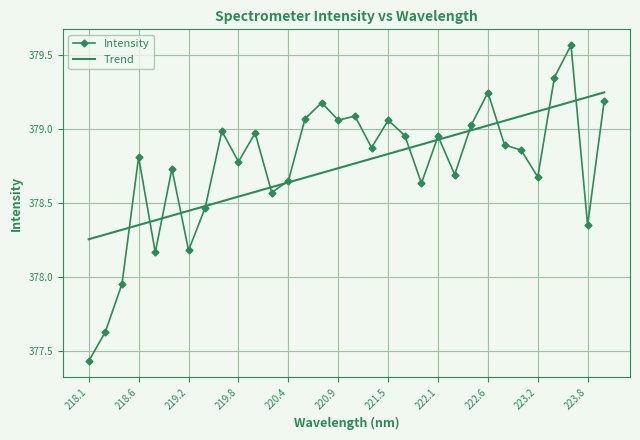

Which series has the widest spread of values?

Intensity